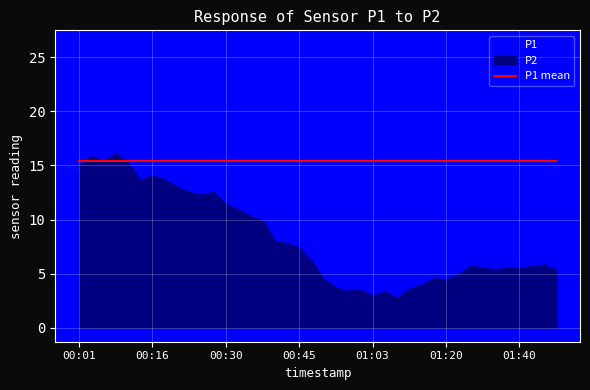

What is the highest value of the P1 series?

26.2